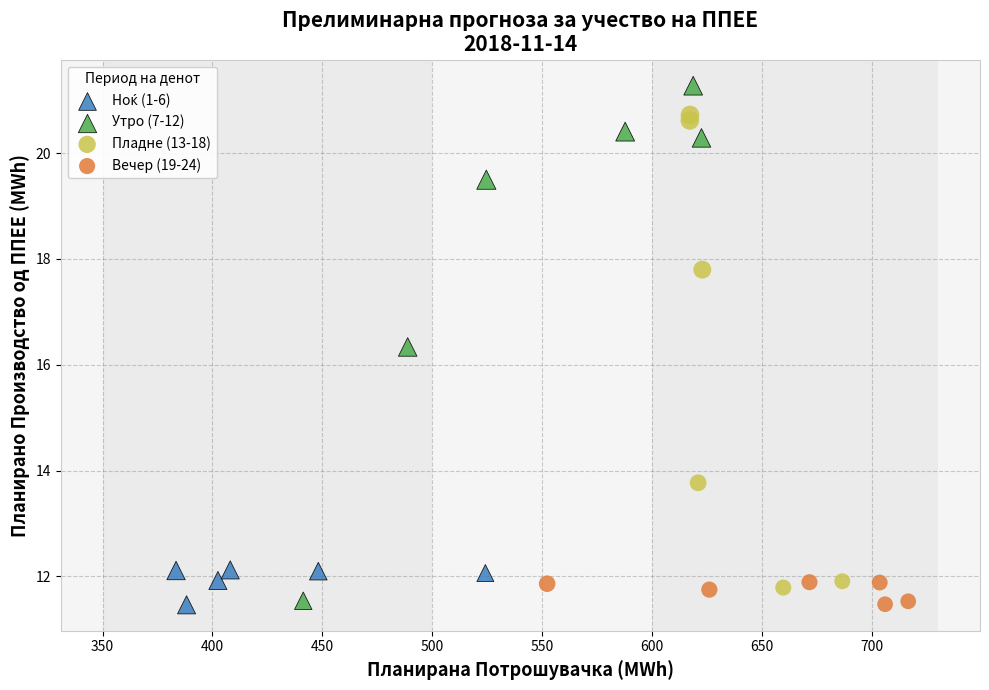

Which series contains the highest Y value?

Утро (7-12)